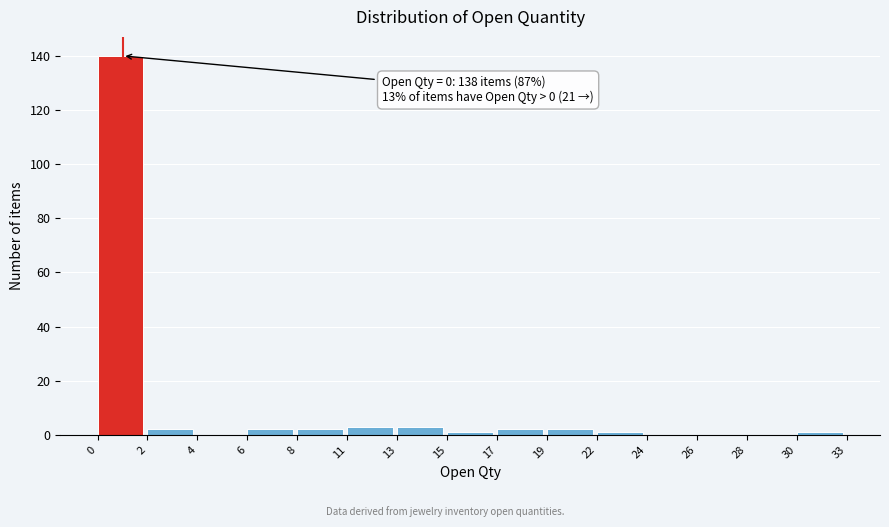

Reading right to left, extract all data points from this chart.

30=1	28=0	26=0	24=0	22=1	19=2	17=2	15=1	13=3	11=3	8=2	6=2	4=0	2=2	0=140